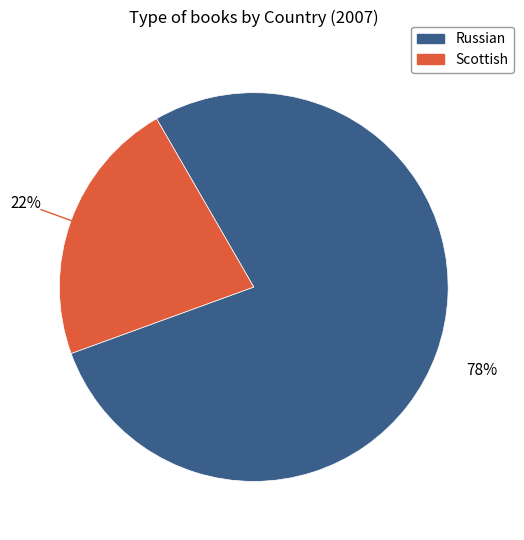

How many slices are in this pie chart?

2